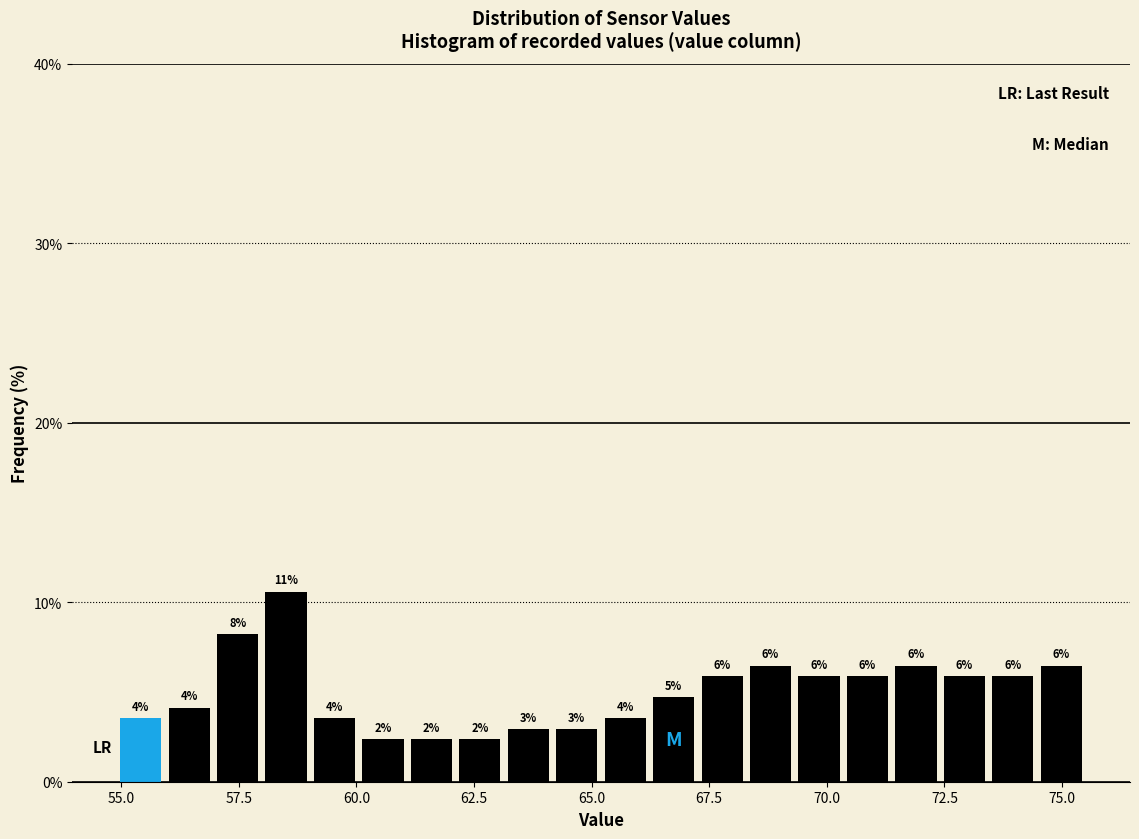

Read against the x-axis, roughly where is the centre of the tallest bar?

58.5